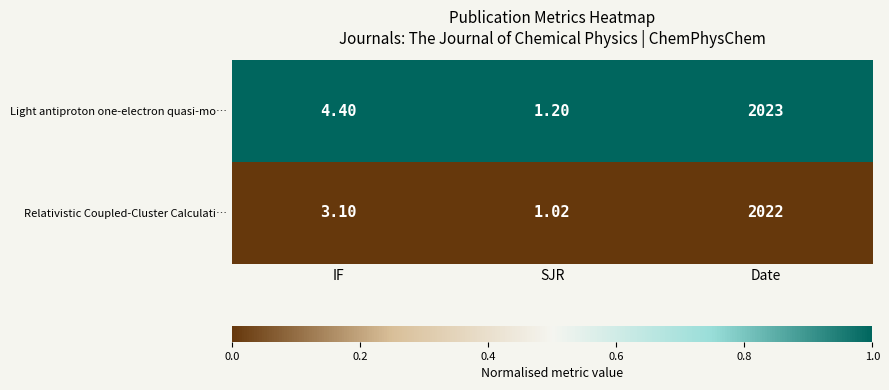

List the series in order of their peak value, highest first.

Light antiproton one-electron quasi-mo…, Relativistic Coupled‑Cluster Calculati…